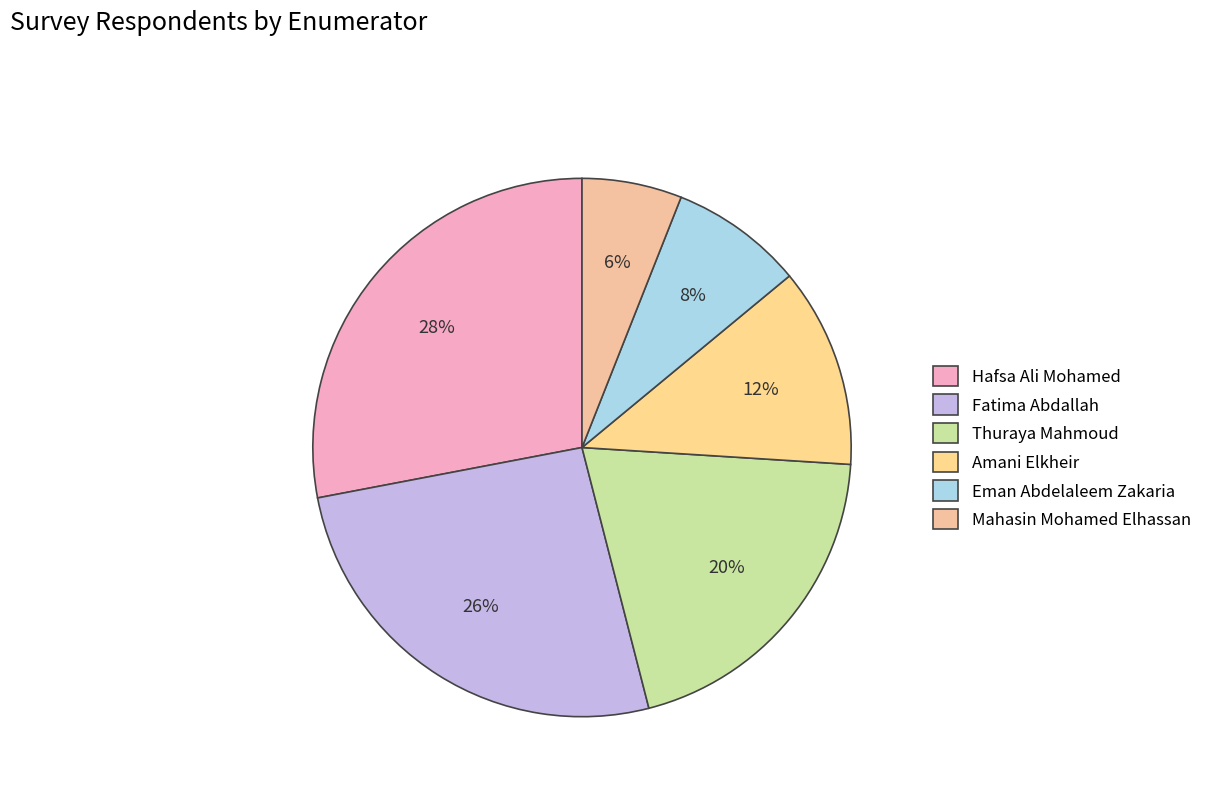

To the nearest percent, what is the difference between the largest and smallest slice percentages?

22%